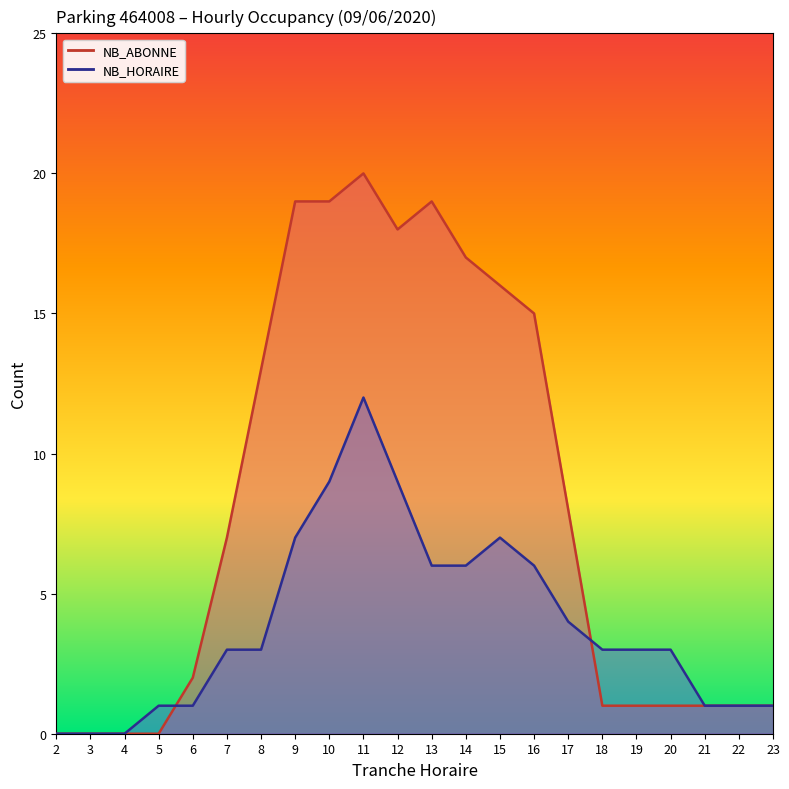

Does the chart display data point markers on the line(s)?

No